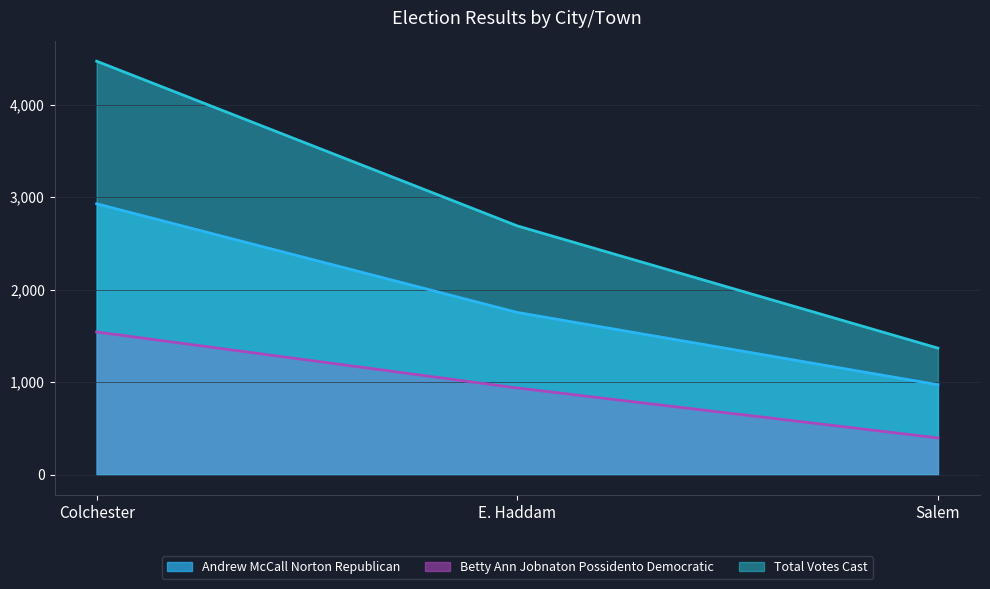

Reading right to left, list all the values displayed in this chart.

Andrew McCall Norton Republican: 971	1753	2928
Betty Ann Jobnaton Possidento Democratic: 396	936	1542
Total Votes Cast: 1367	2689	4470